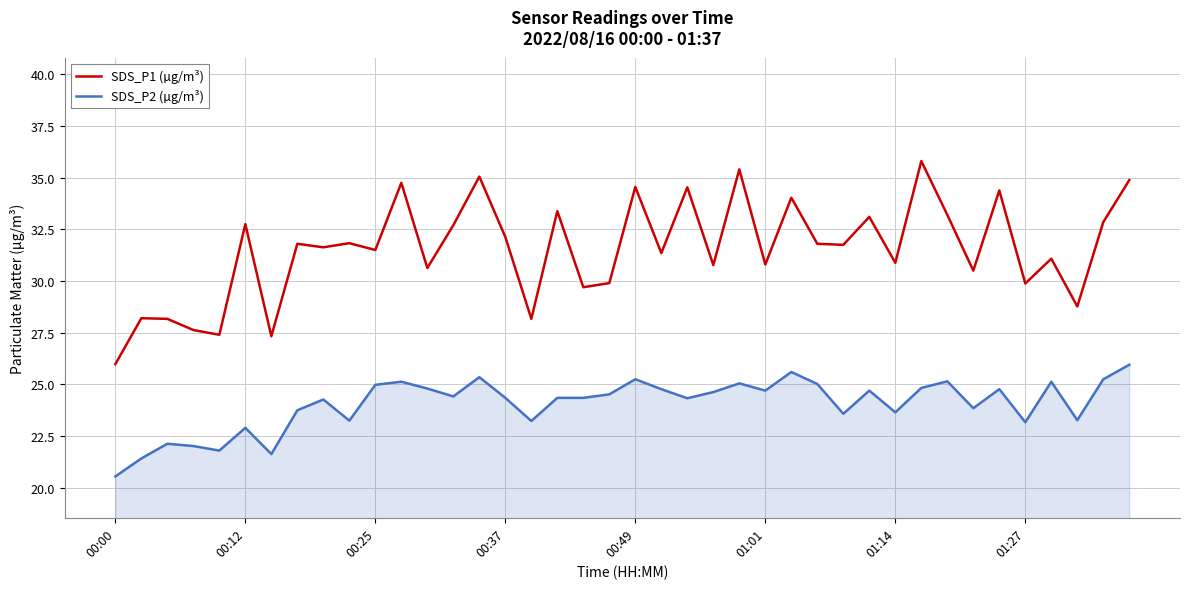

True or false: SDS_P2 (µg/m³) and SDS_P1 (µg/m³) cross at least once.

False